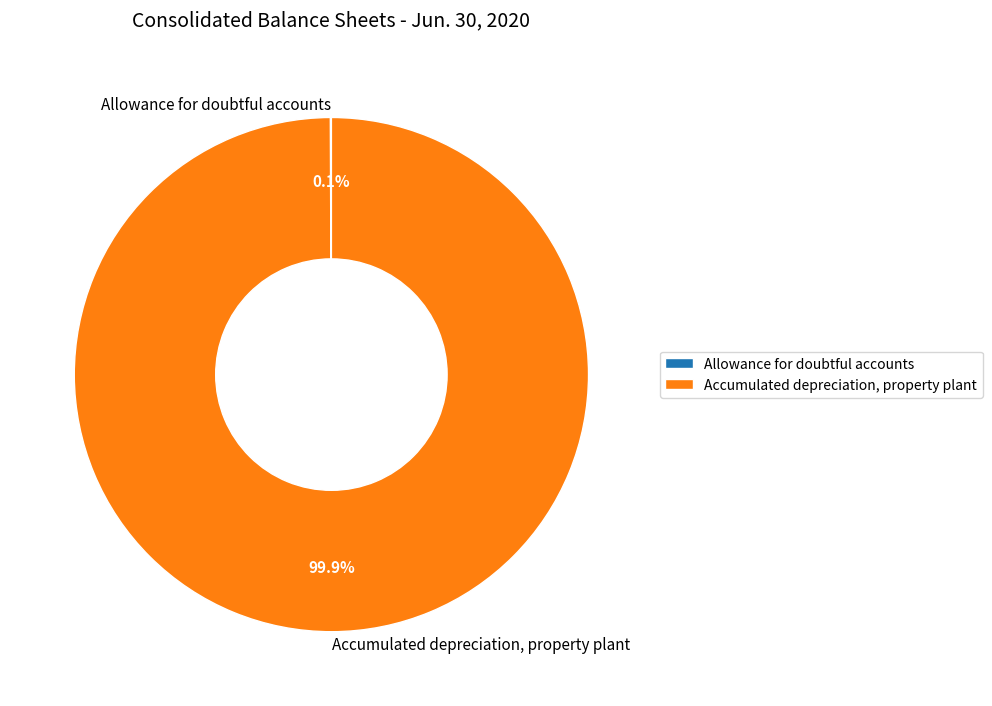

The Accumulated depreciation, property plant slice represents 100% of the pie. True or false?

True